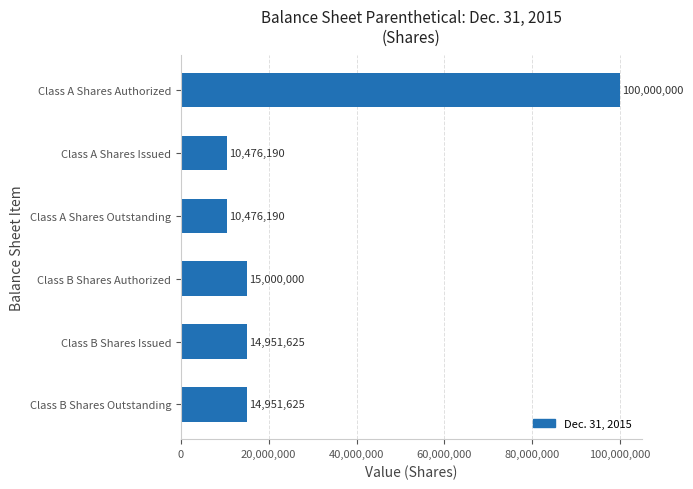

Approximately how many times larger is the value at Class B Shares Issued compared to Class A Shares Outstanding?

1.4